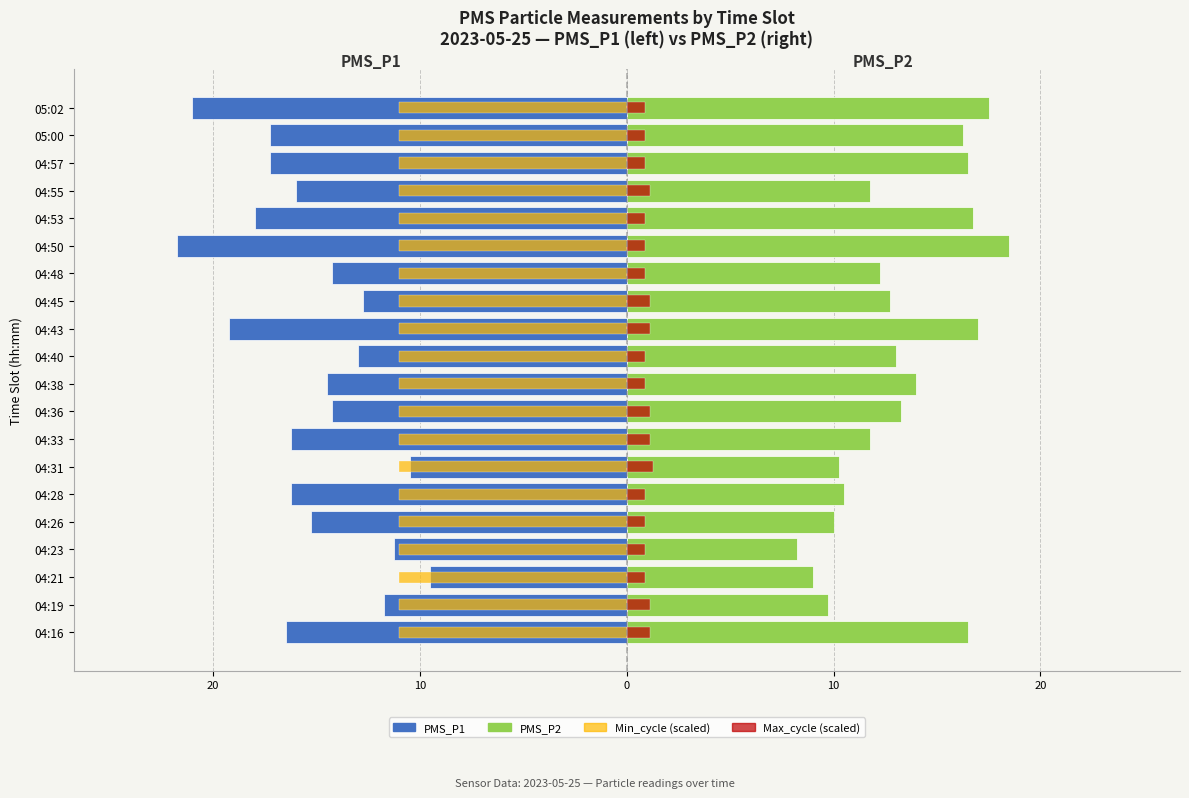

What is the approximate value of PMS_P1 at 04:31?

-10.5